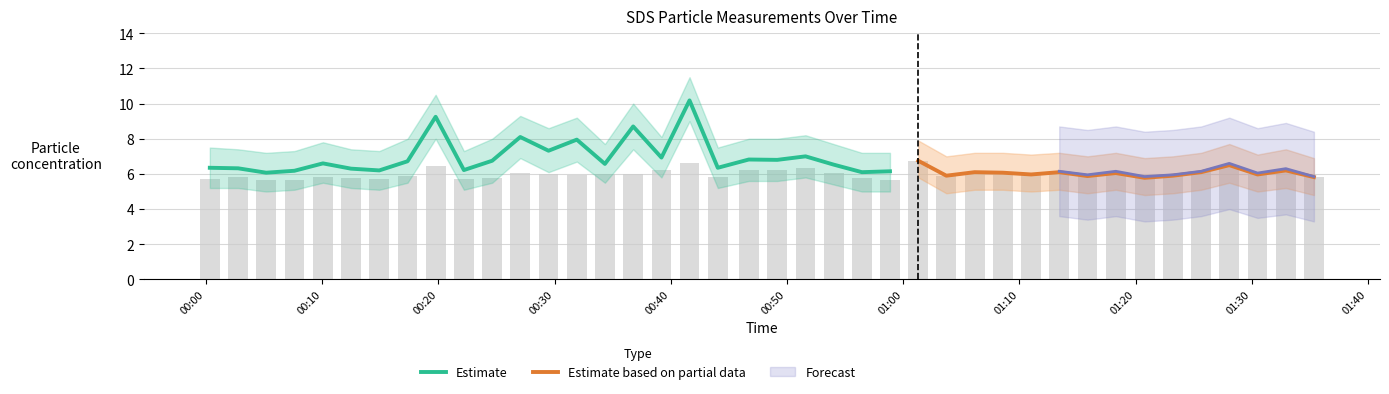

List the labels in order of SDS_P1_lower value, largest first.

17, 8, 25, 37, 15, 36, 27, 11, 13, 29, 12, 38, 30, 16, 21, 19, 20, 28, 4, 7, 10, 14, 32, 35, 22, 26, 31, 33, 34, 0, 1, 5, 18, 39, 3, 6, 9, 2, 23, 24